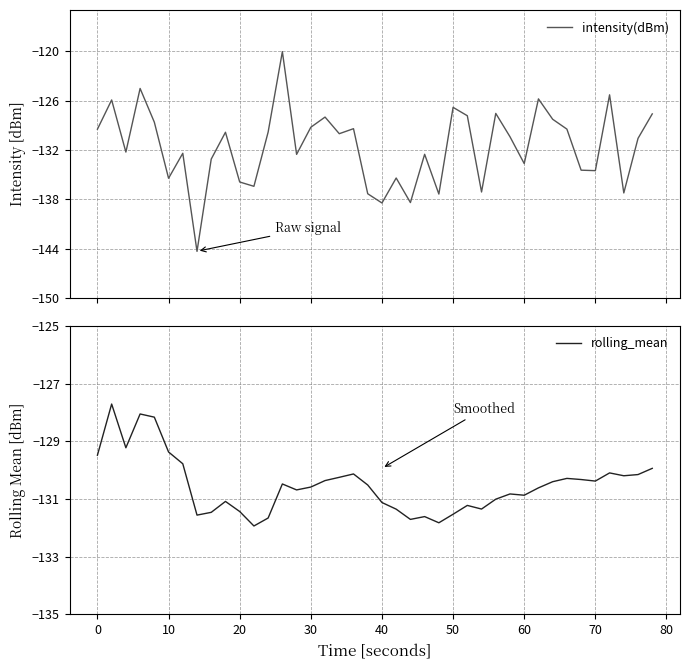

What is the lowest value of the intensity(dBm) series?

-144.3